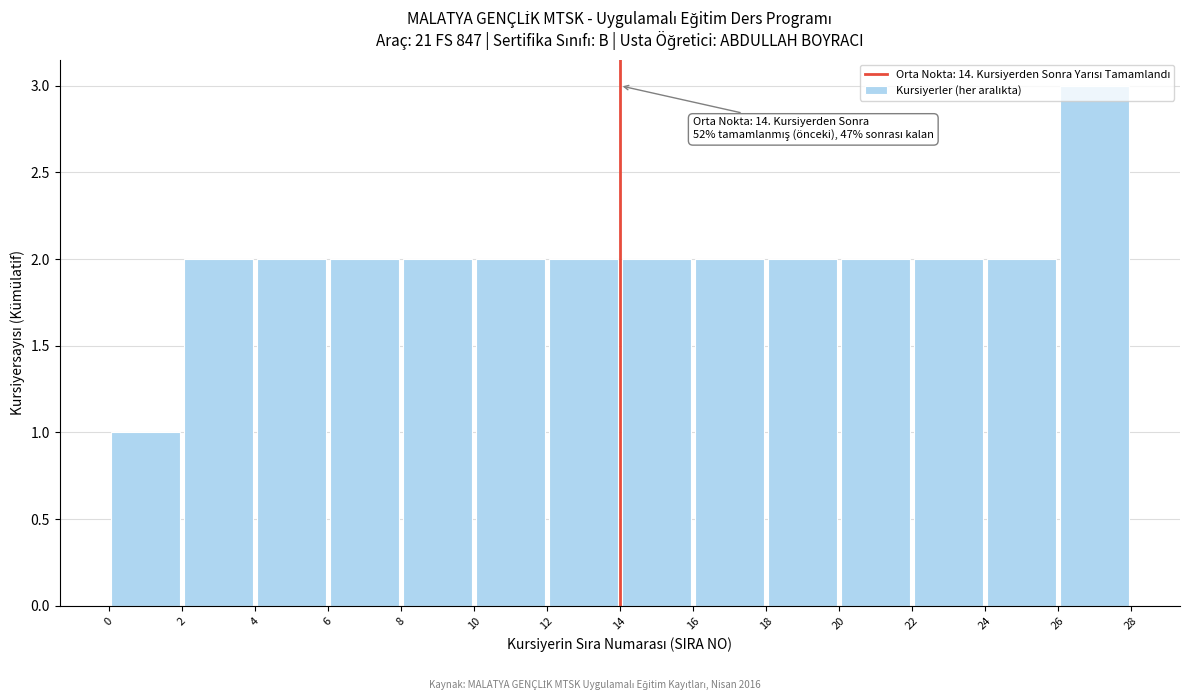

Which range on the x-axis has the tallest bar?

26 to 28